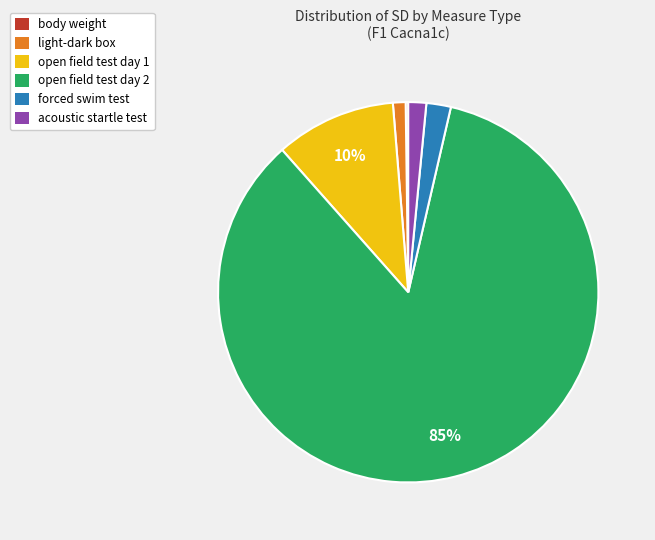

Which slice is the largest?

open field test day 2